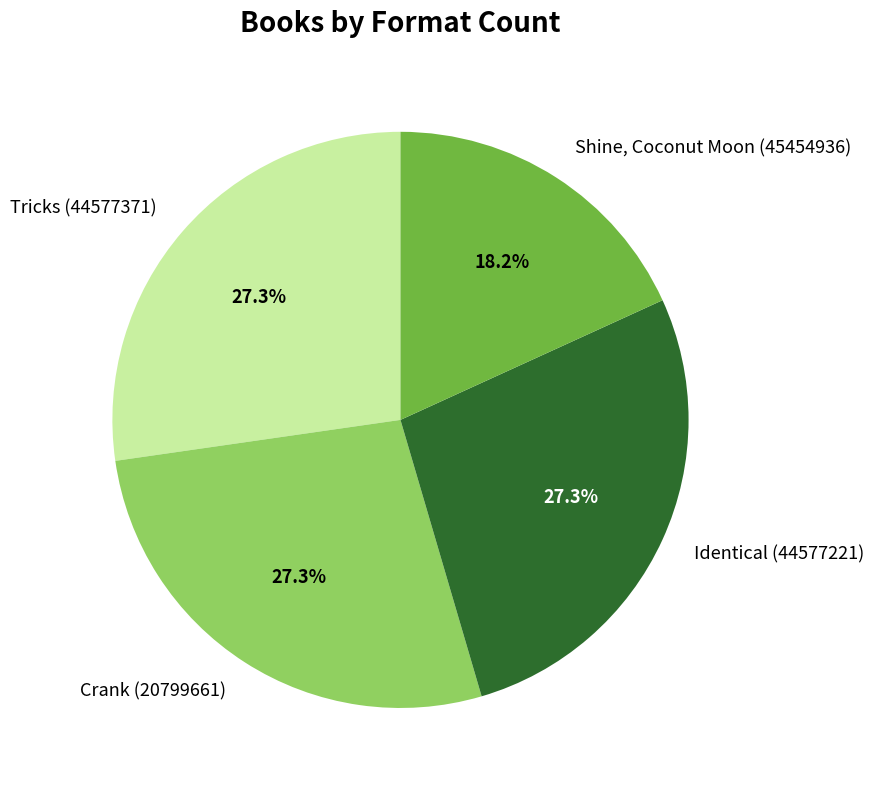

Which category has the smallest portion of the pie?

Shine, Coconut Moon (45454936)